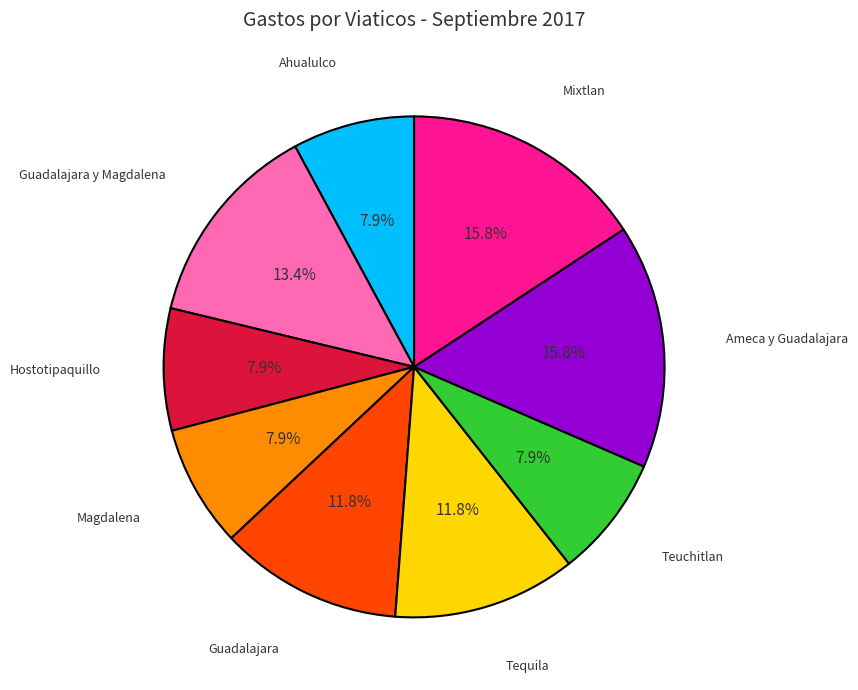

Is there any slice that represents more than half of the pie?

No